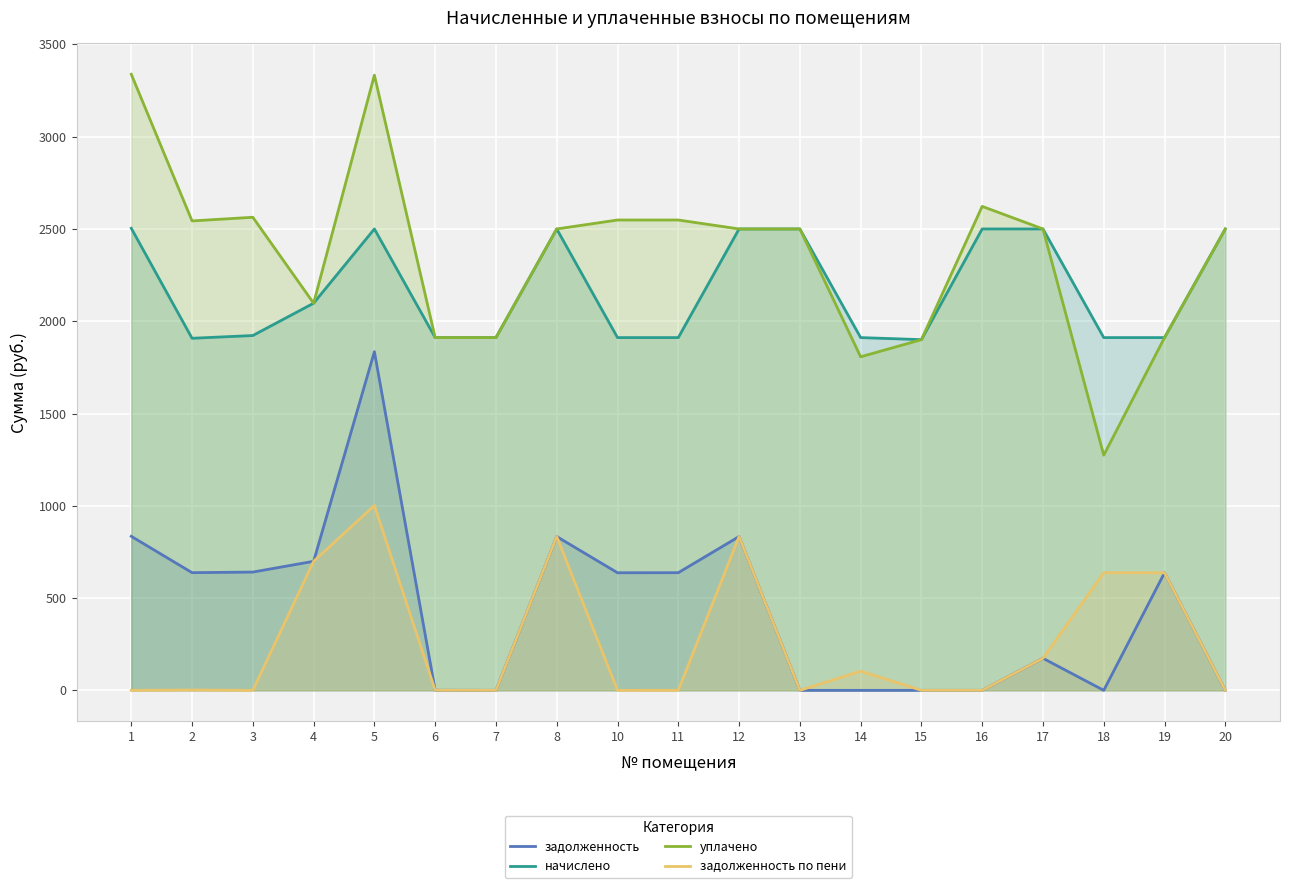

Which series has the largest range (max minus min)?

уплачено